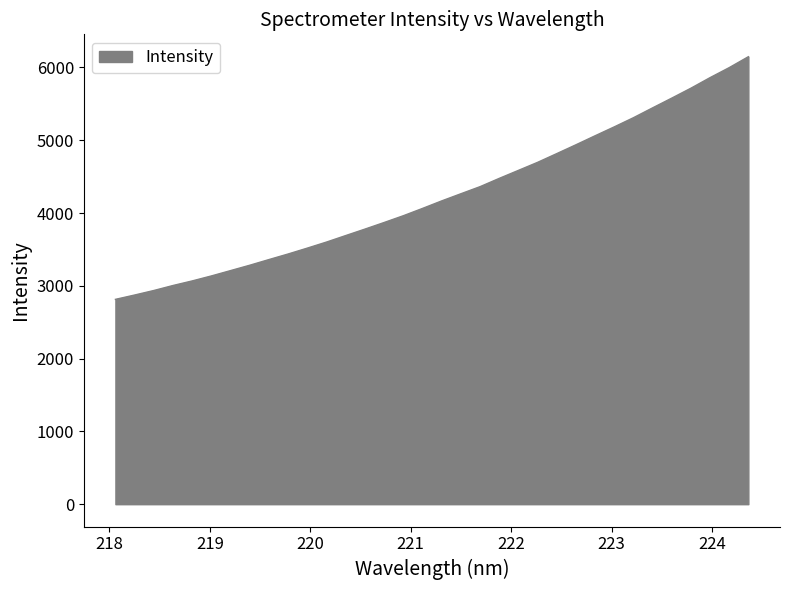

What is the difference between the maximum and minimum values?

3333.5